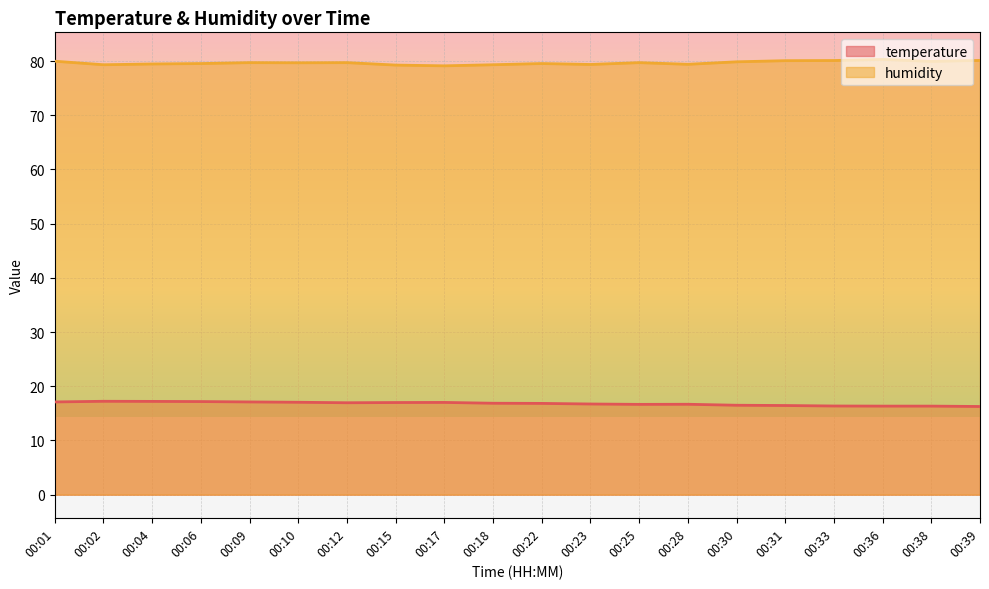

What is the sum of the temperature values at 00:28 and 00:25?

33.3